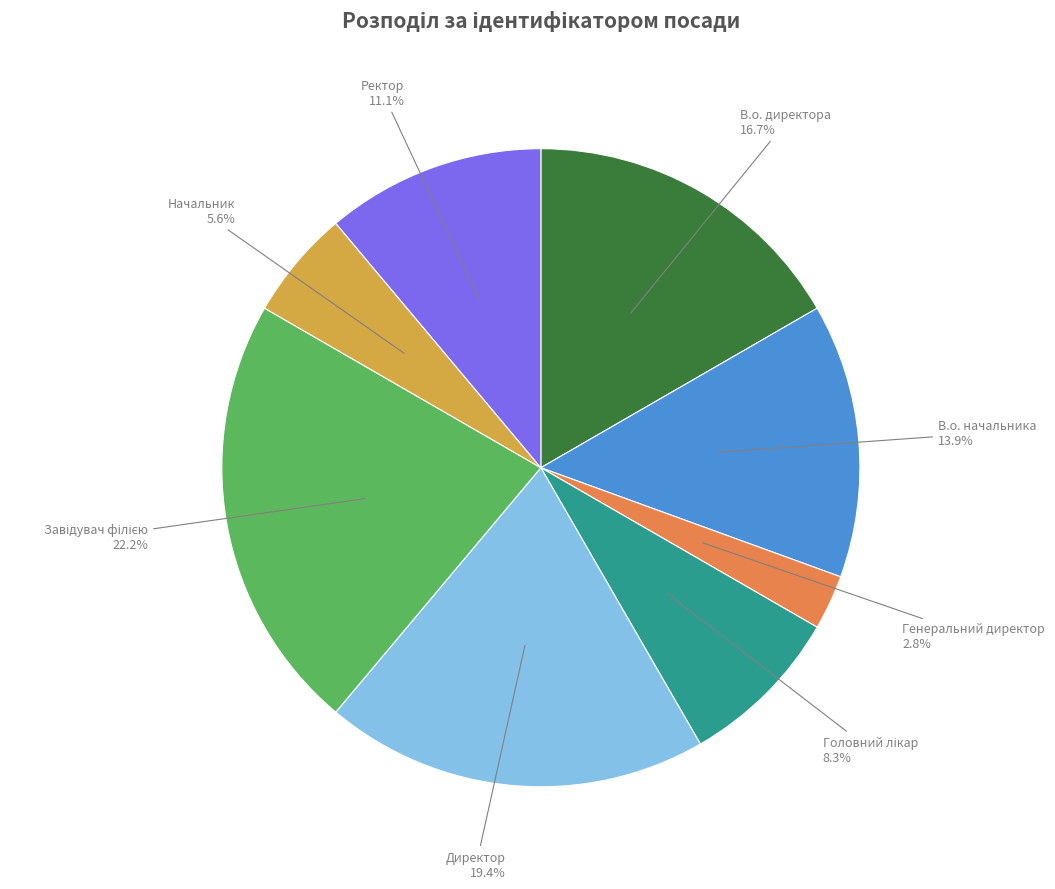

What percentage is NOT represented by В.о. начальника?

86.1%